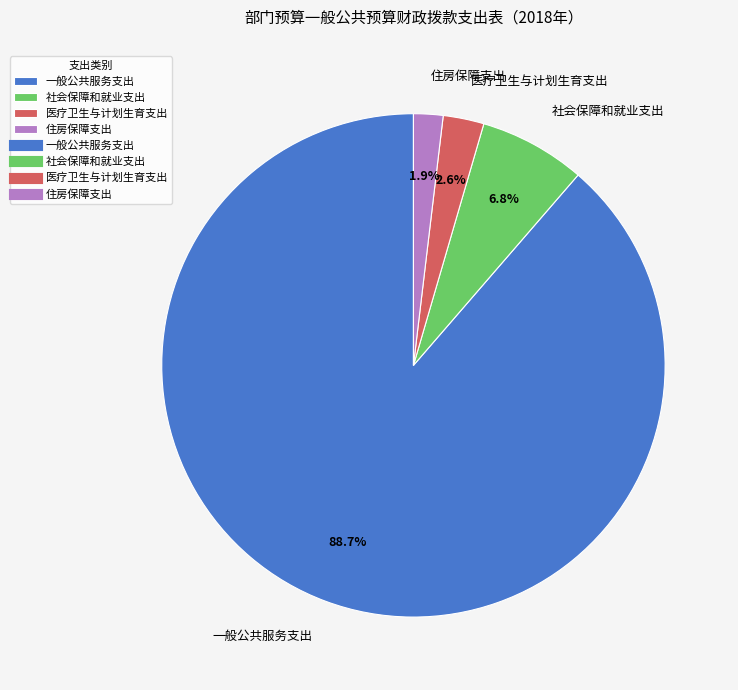

True or false: 社会保障和就业支出 accounts for 1% of the total.

False